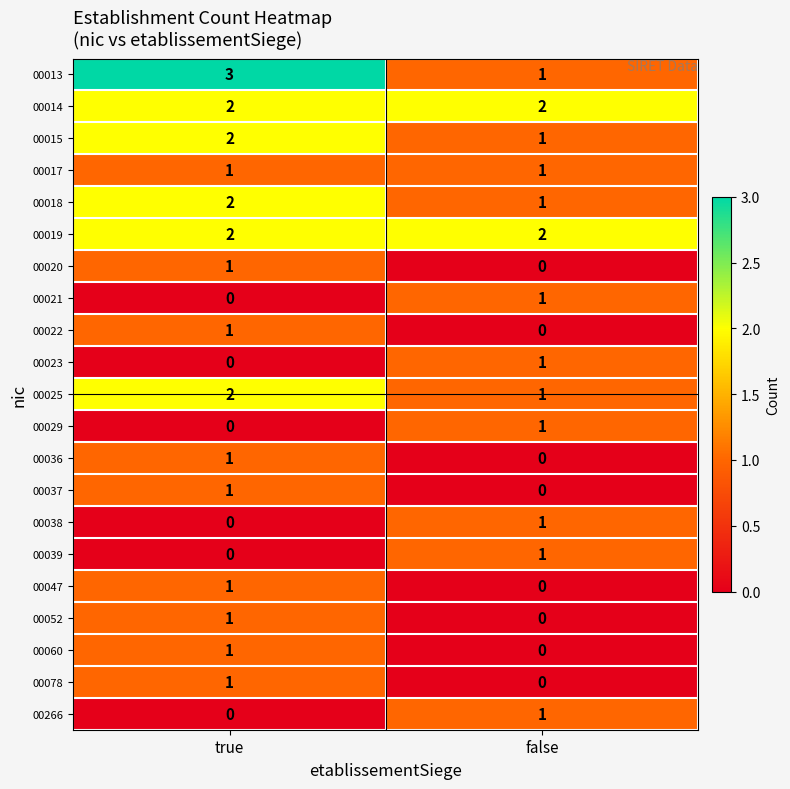

What is the greatest value displayed?

3